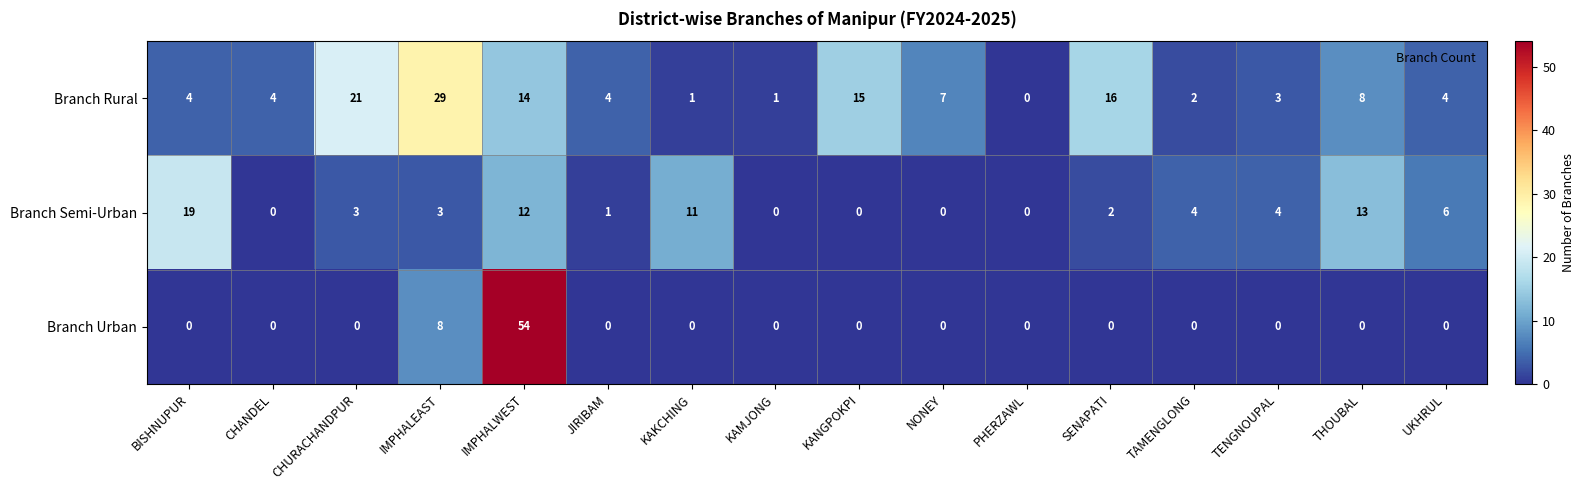

Between JIRIBAM and KANGPOKPI, which series saw the biggest shift?

Branch Rural